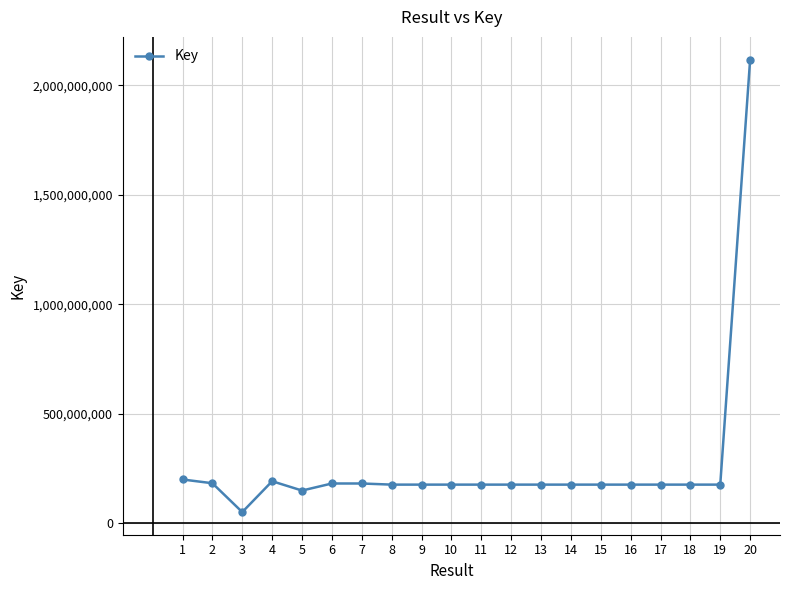

What is the sum of all values?

5352027741